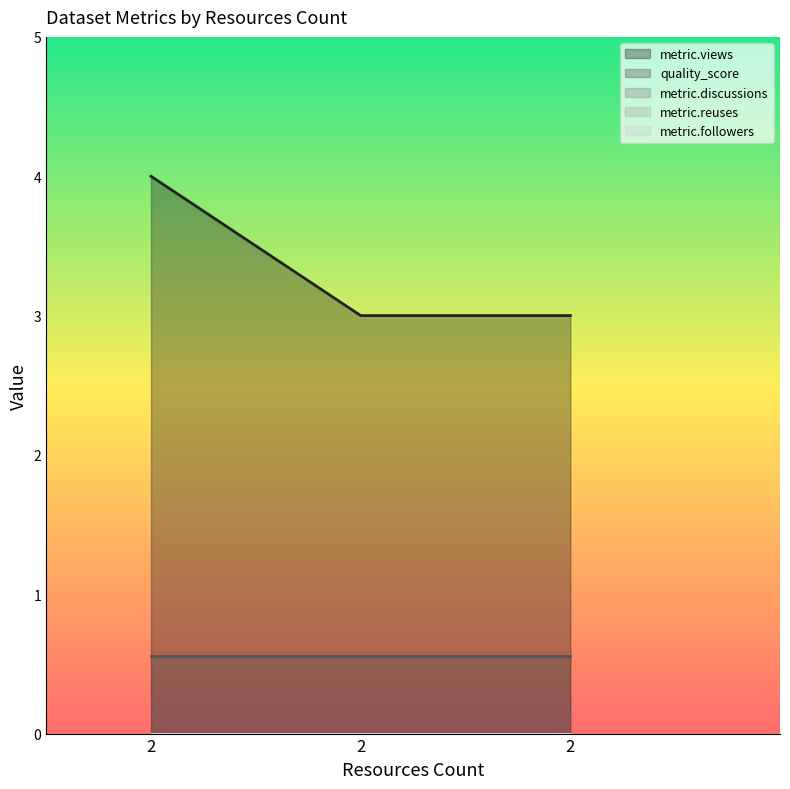

At which label is quality_score closest to 0?

2